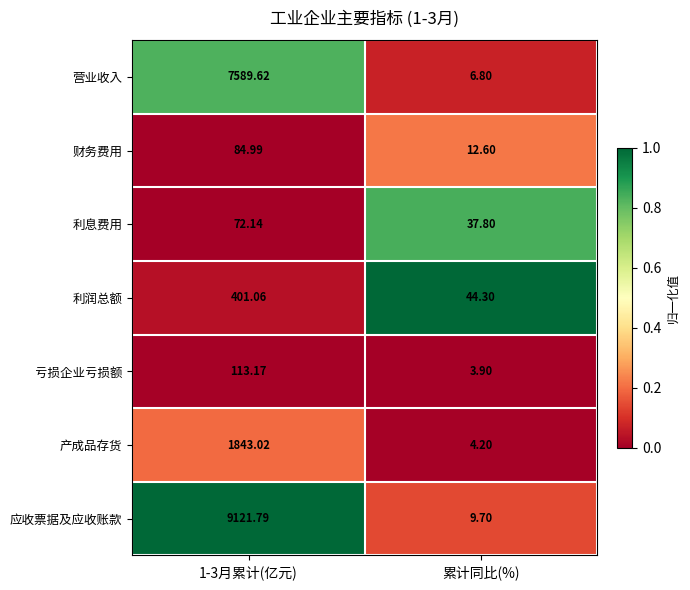

Which series changed the most between 1-3月累计(亿元) and 累计同比(%)?

应收票据及应收账款